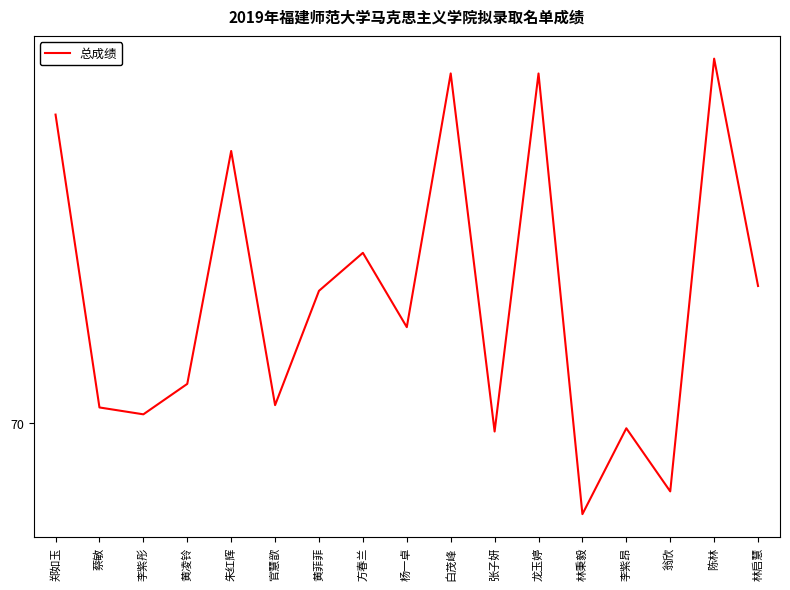

Does the chart display data point markers on the line(s)?

No